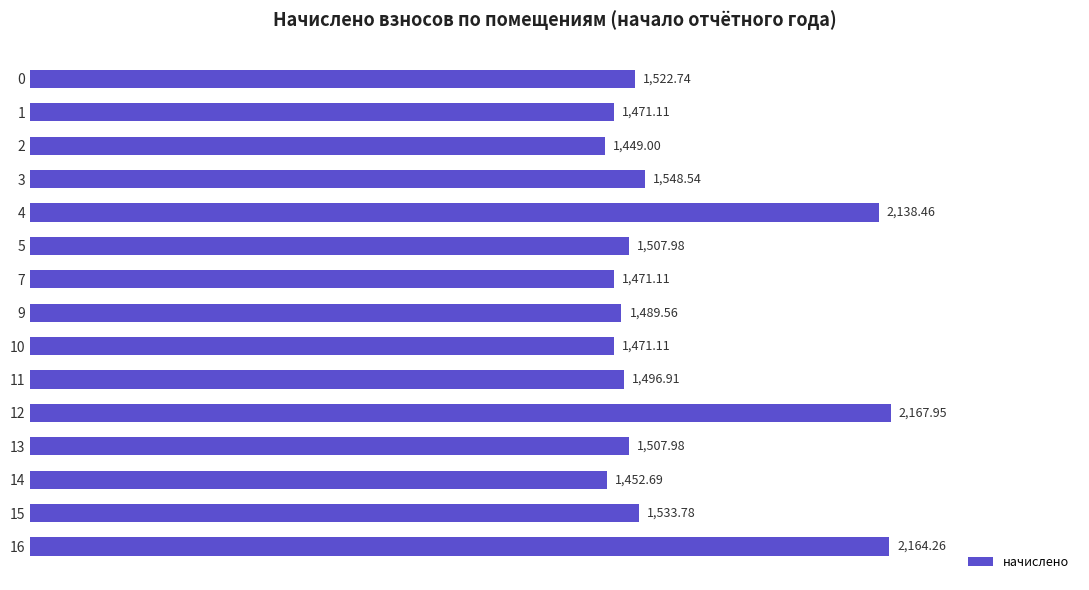

How many series are shown in this chart?

1